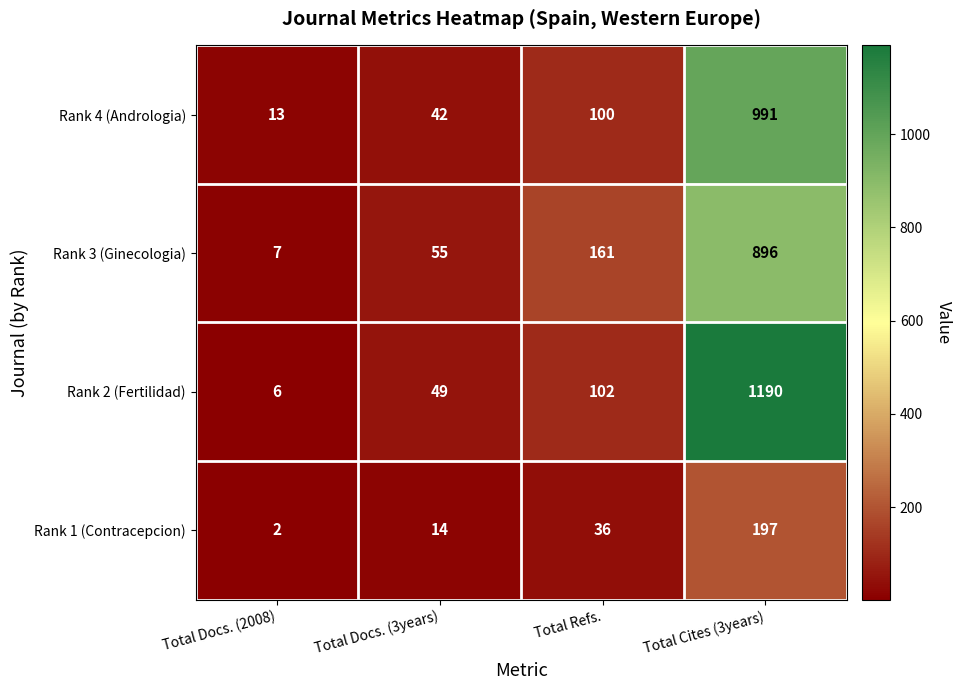

Which category has the lowest value across all series?

Total Docs. (2008)